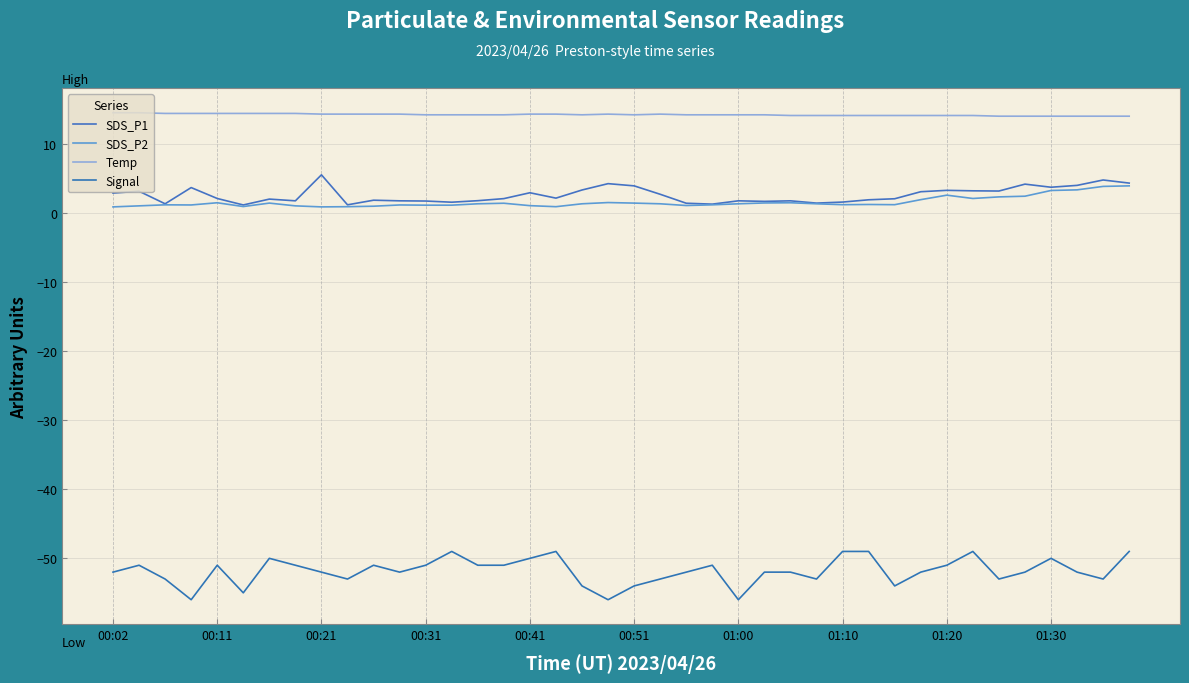

What is the value of the SDS_P2 point at the 11th from the left?

1.1